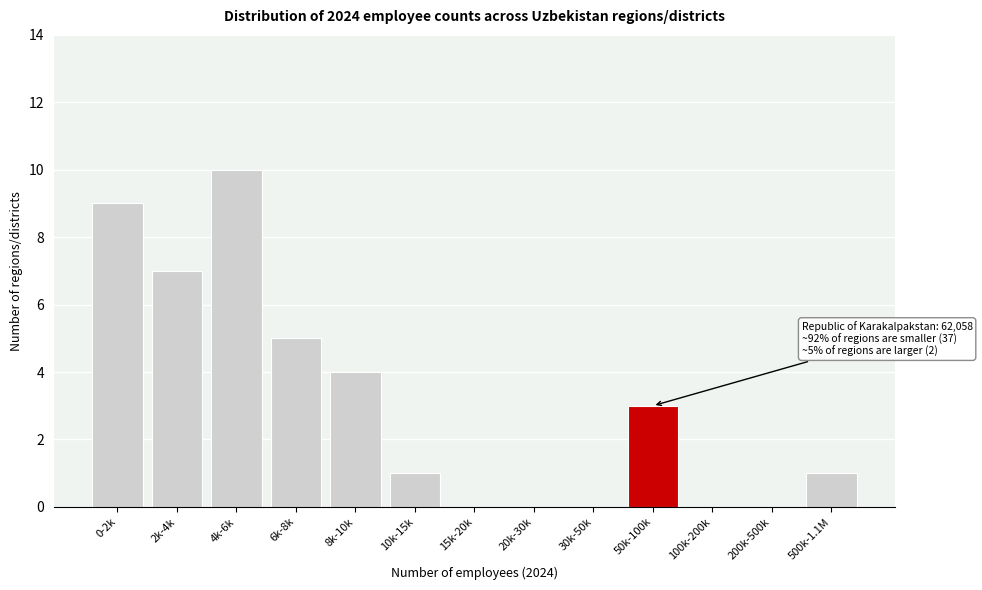

Reading left to right, list all the values displayed in this chart.

0-2k=9	2k-4k=7	4k-6k=10	6k-8k=5	8k-10k=4	10k-15k=1	15k-20k=0	20k-30k=0	30k-50k=0	50k-100k=3	100k-200k=0	200k-500k=0	500k-1.1M=1